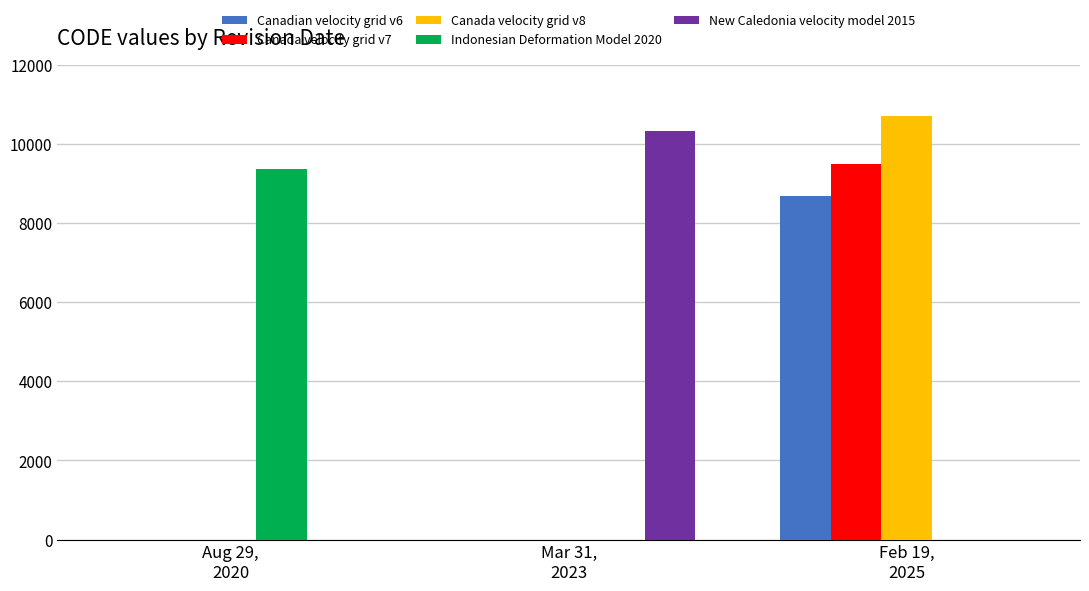

What is the maximum value shown in the chart?

10707